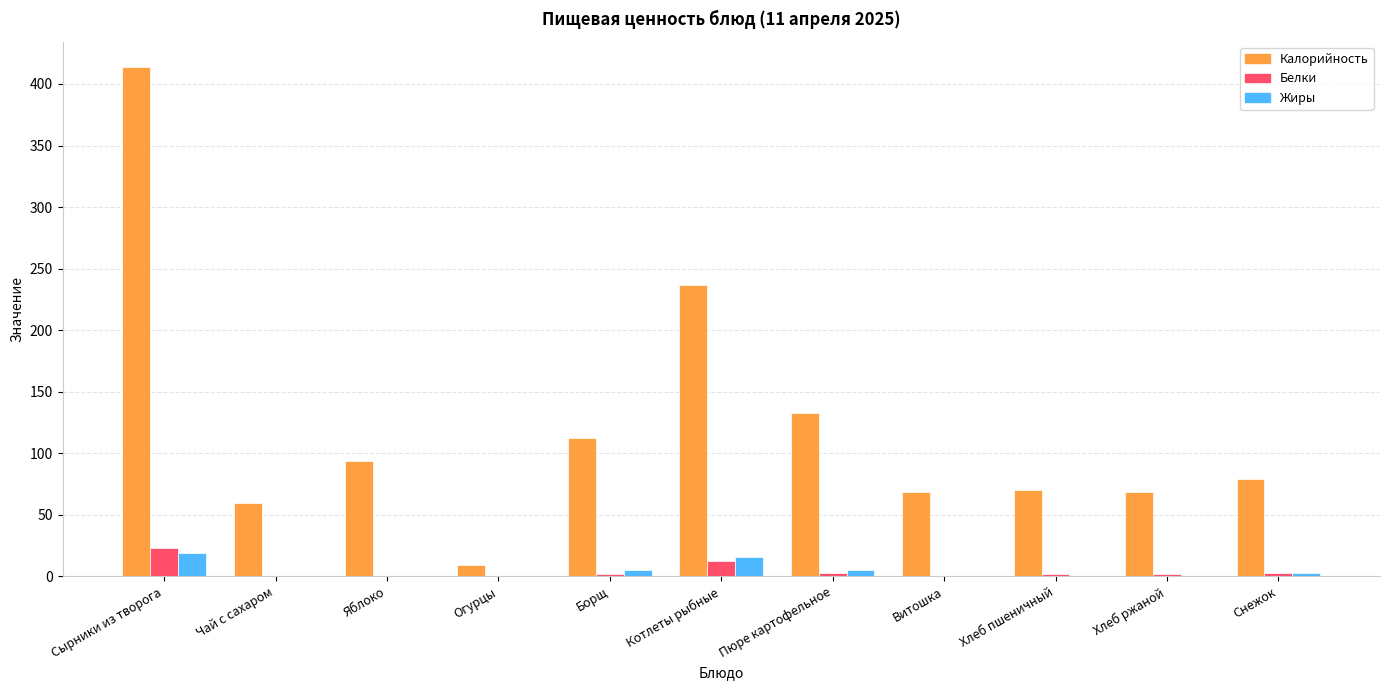

What is the sum of all Калорийность values?

1345.4